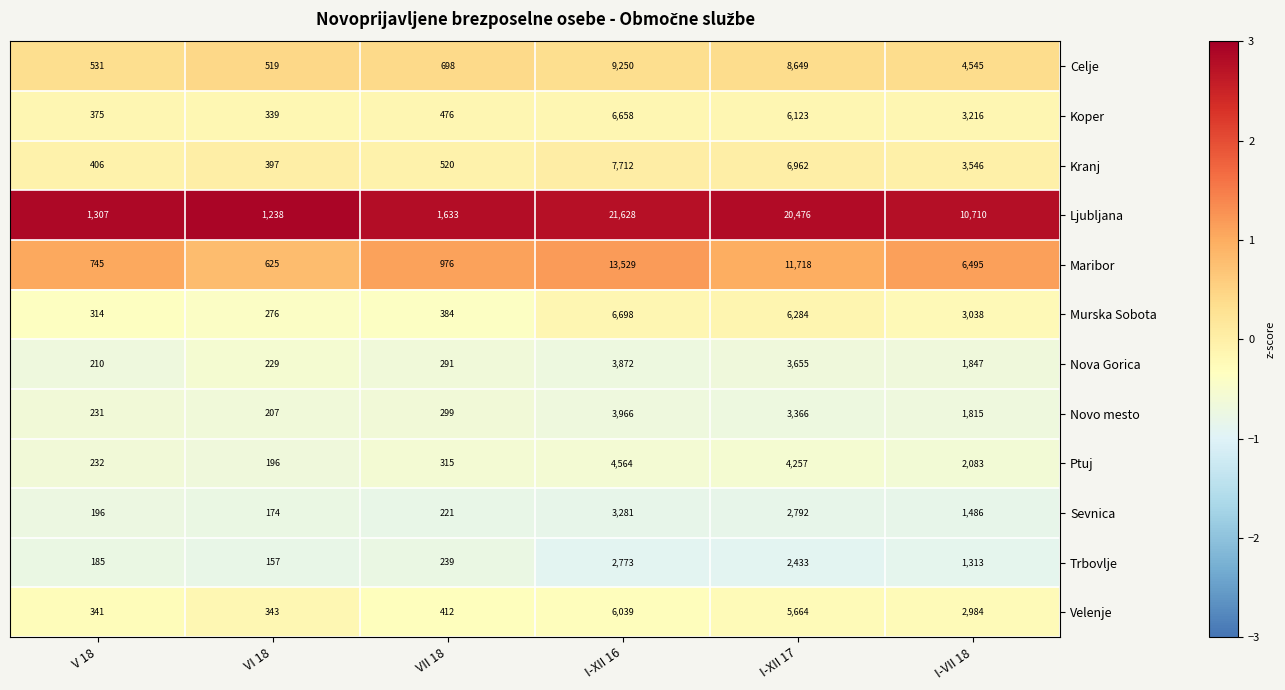

At which category does the chart reach its peak across all series?

I-XII 16